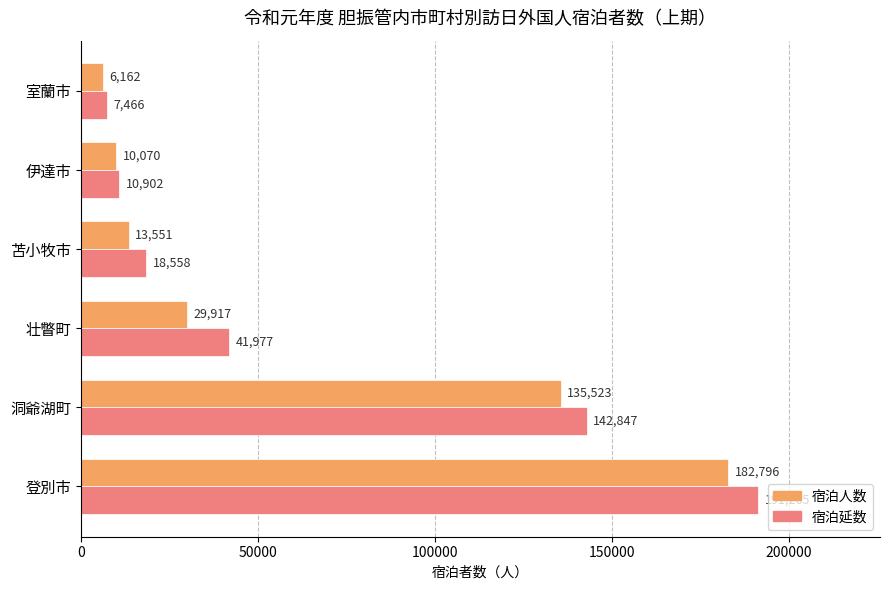

How many values in the 宿泊延数 series are below 41977?

3